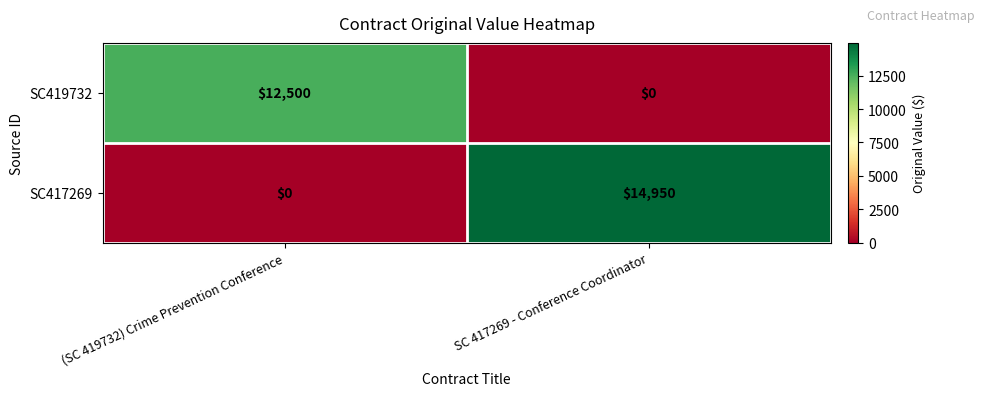

The SC417269 series shows 14950 at SC 417269 - Conference Coordinator. True or false?

True